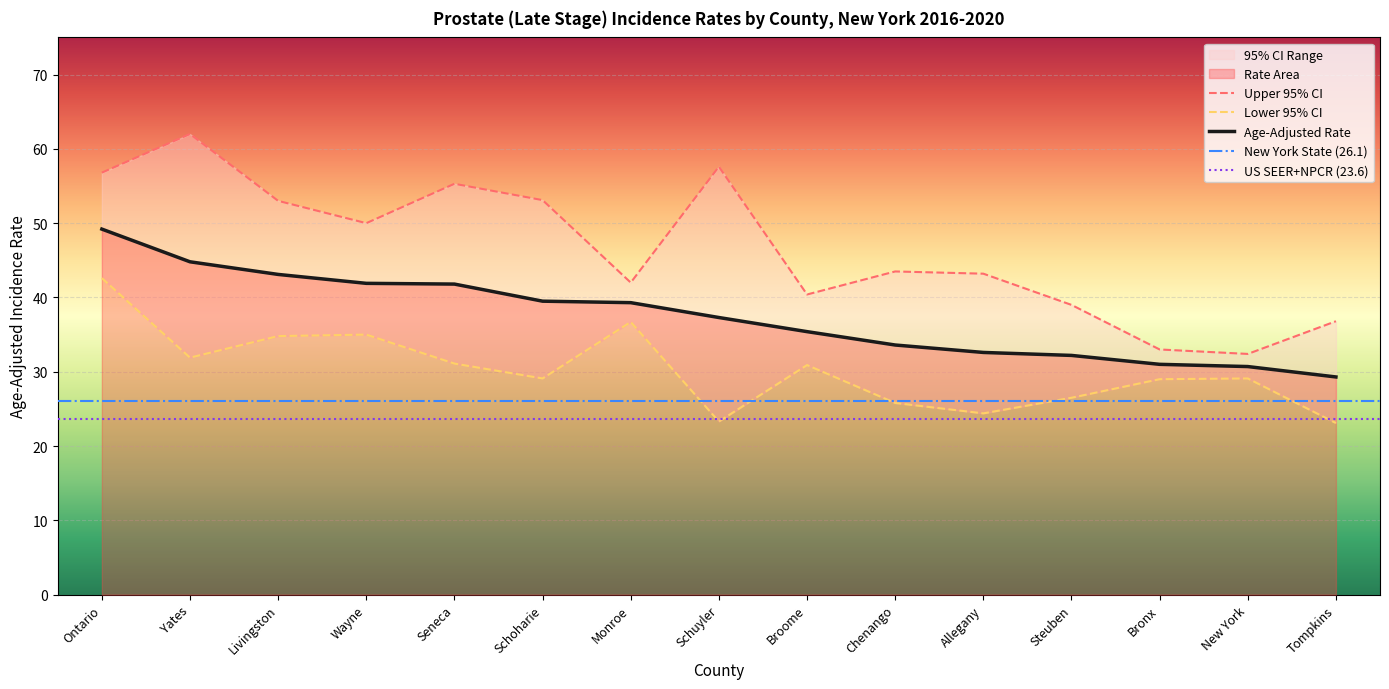

Which series has the largest total across all categories?

Upper 95% CI